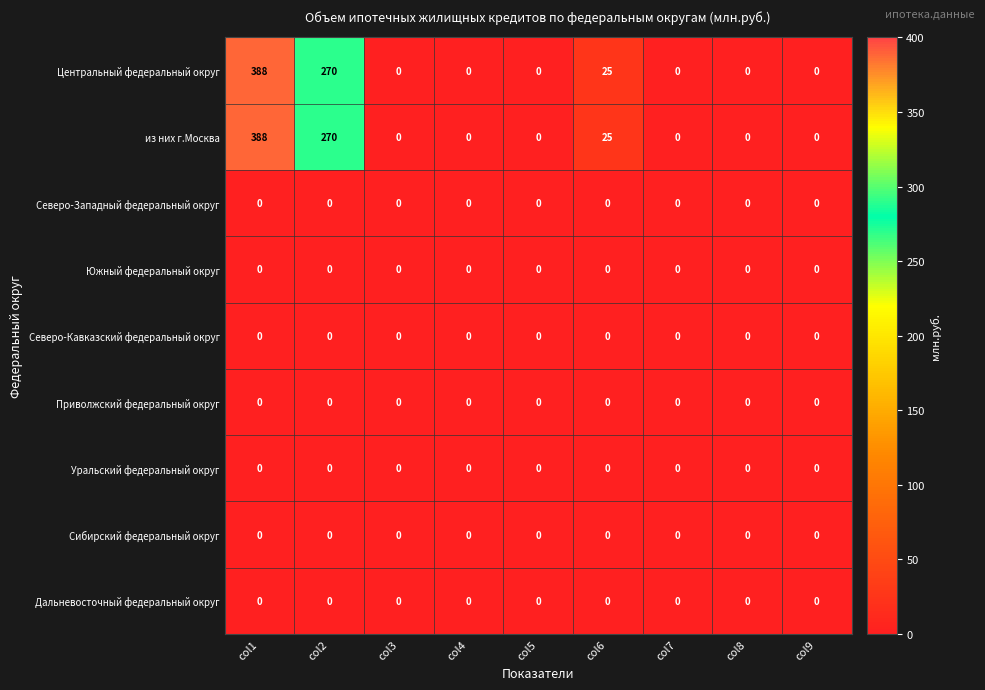

What value does the из них г.Москва series have at col6?

25